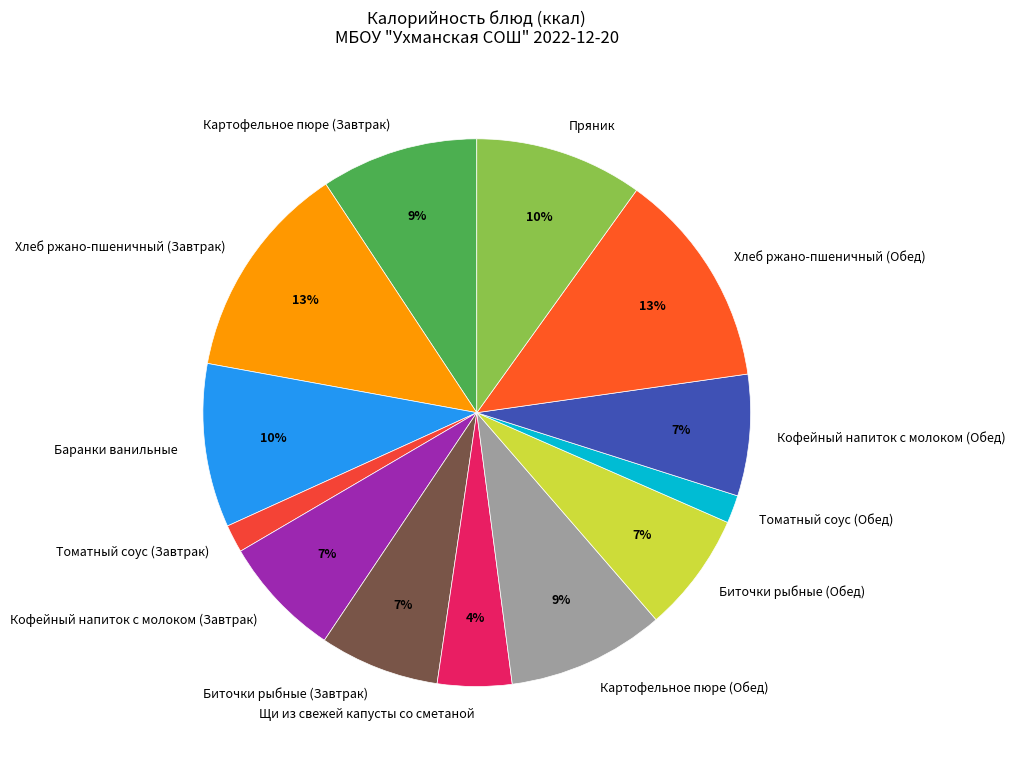

What percentage is the Кофейный напиток с молоком (Обед) slice, to the nearest percent?

7%